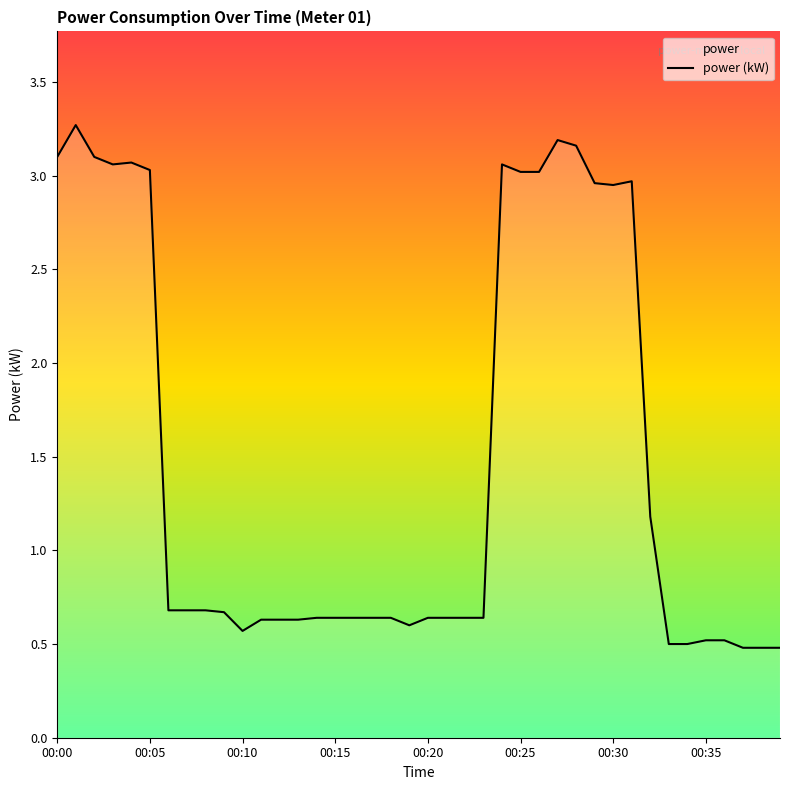

How many interior local valleys (lower than both neighbors) does the data have?

4